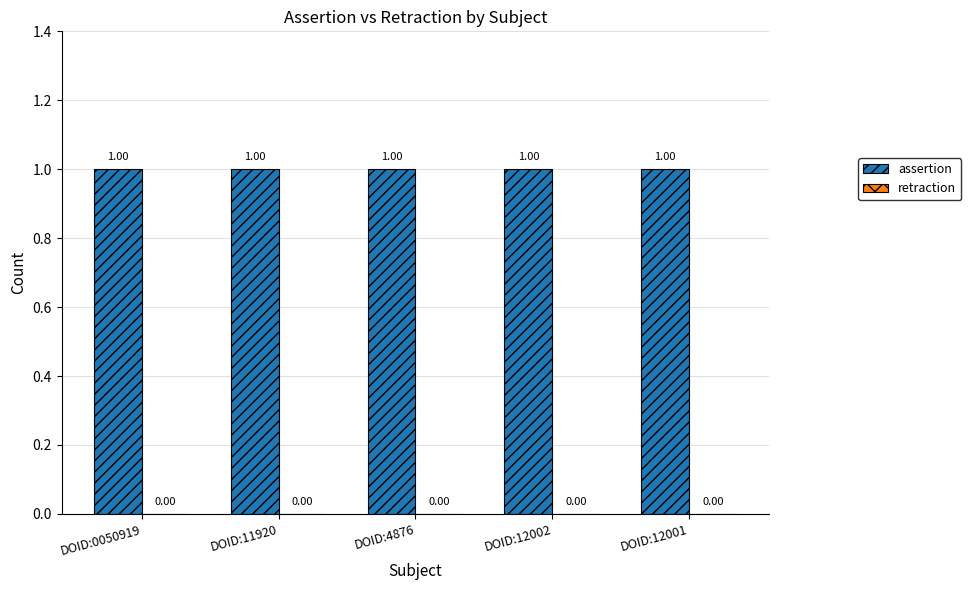

Which label corresponds to the smallest value in the chart?

DOID:0050919